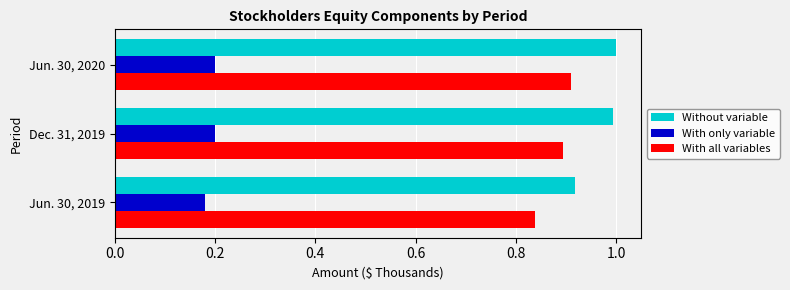

Where is With all variables nearest to the value 0?

Jun. 30, 2019